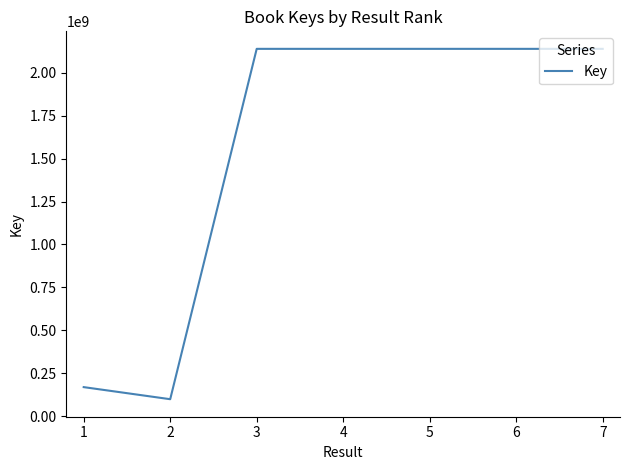

Is this an area chart (filled region under the line)?

No